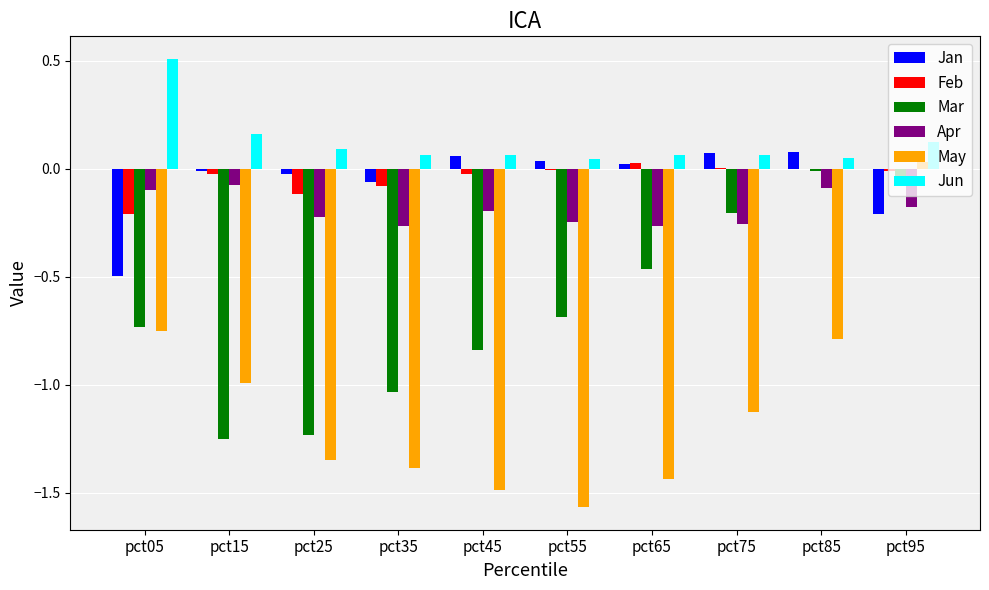

Which series changed the most between pct25 and pct75?

Mar